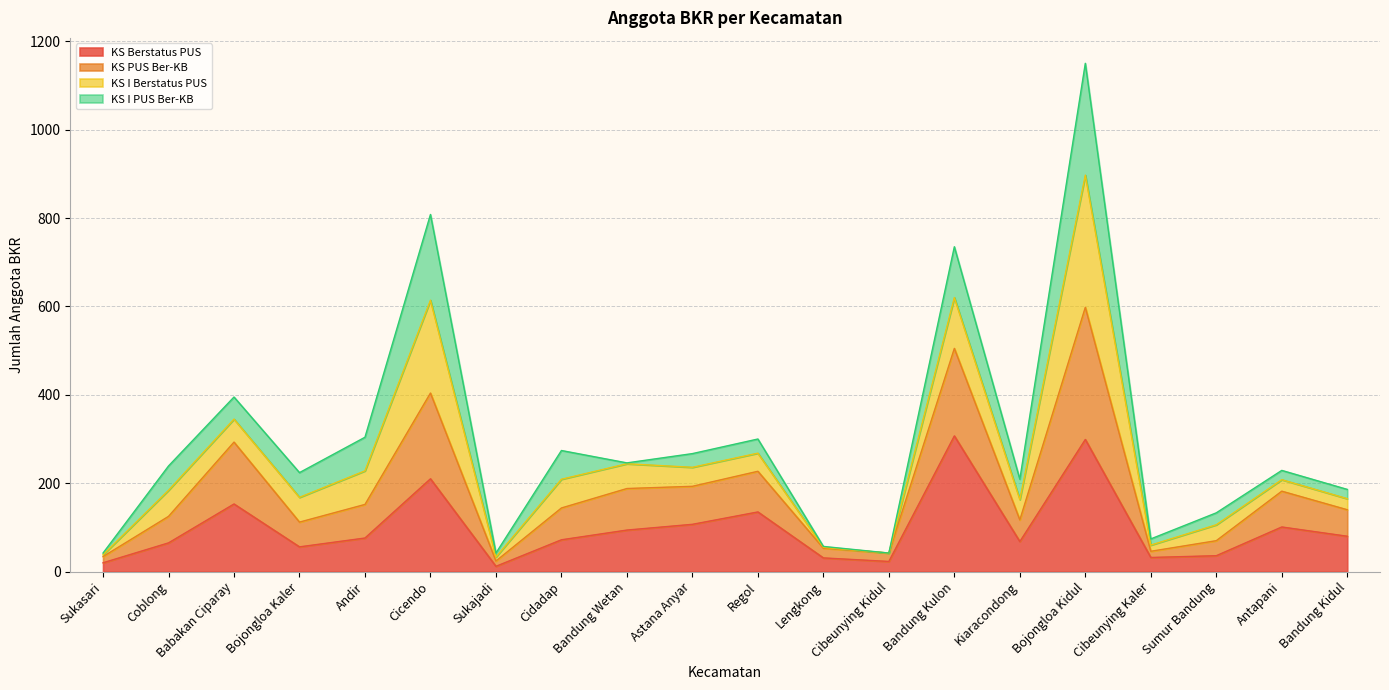

What is the label of the 8th point from the left?

Cidadap